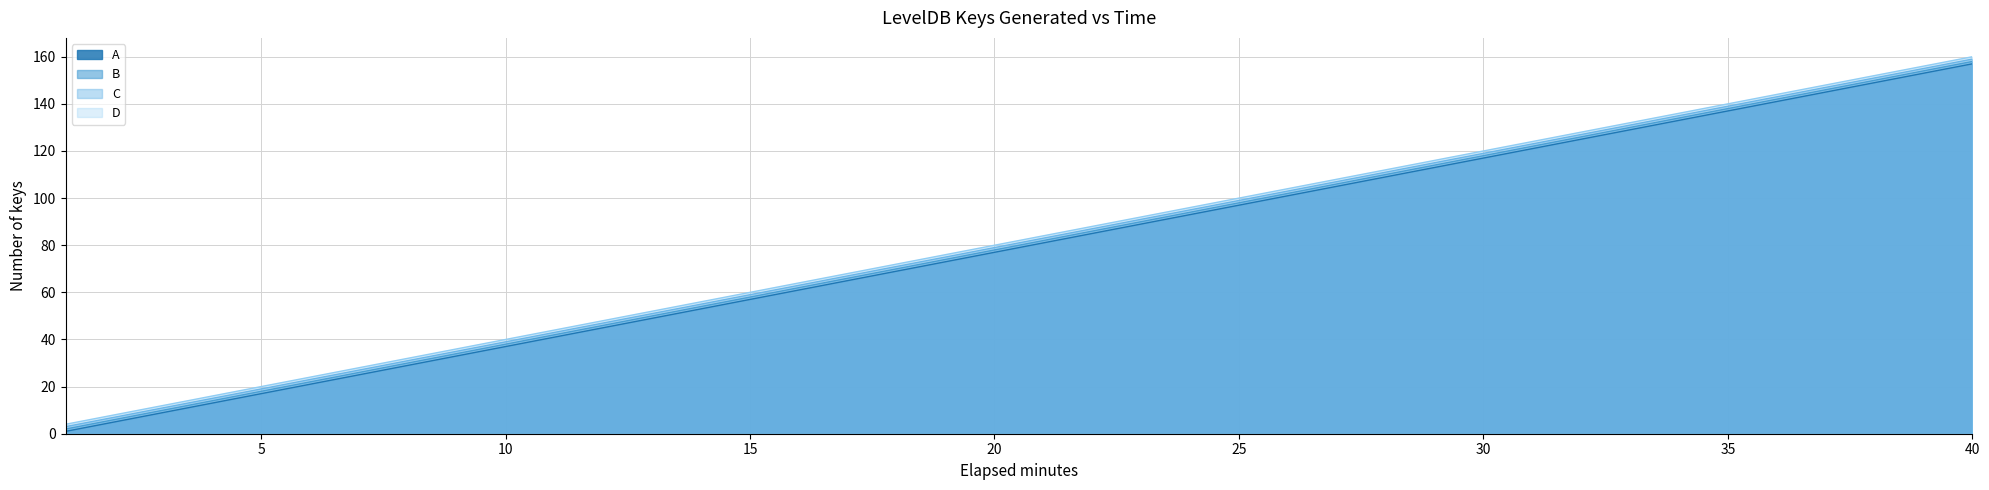

What is the difference between the maximum and minimum values in the D series?

156